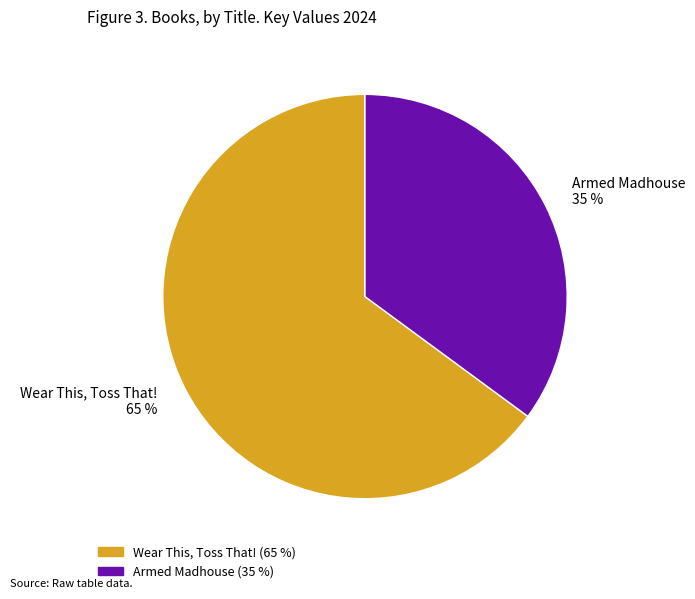

How many slices are in this pie chart?

2